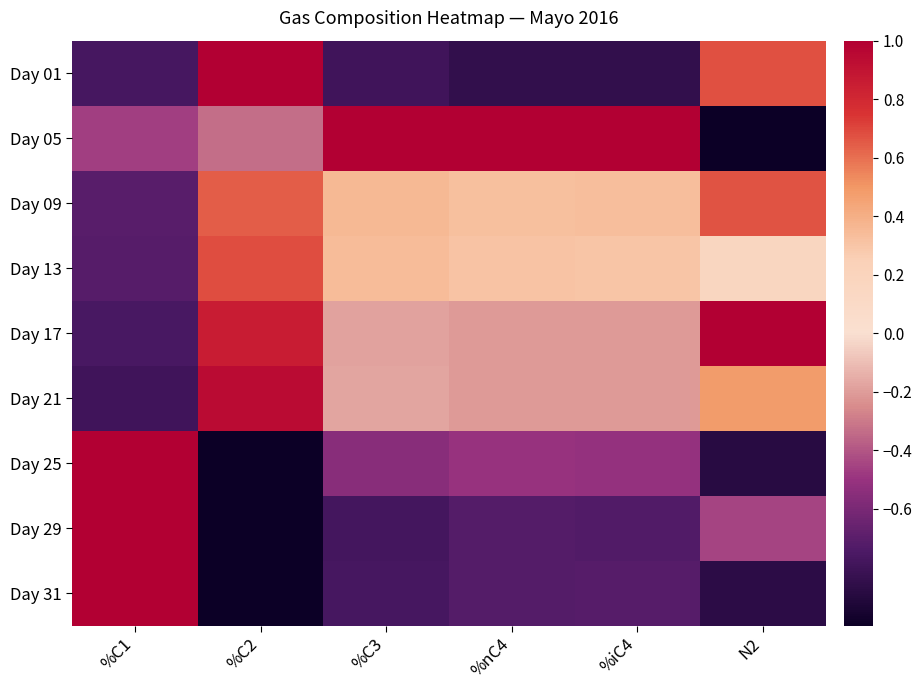

At how many categories does at least one series exceed 0?

6